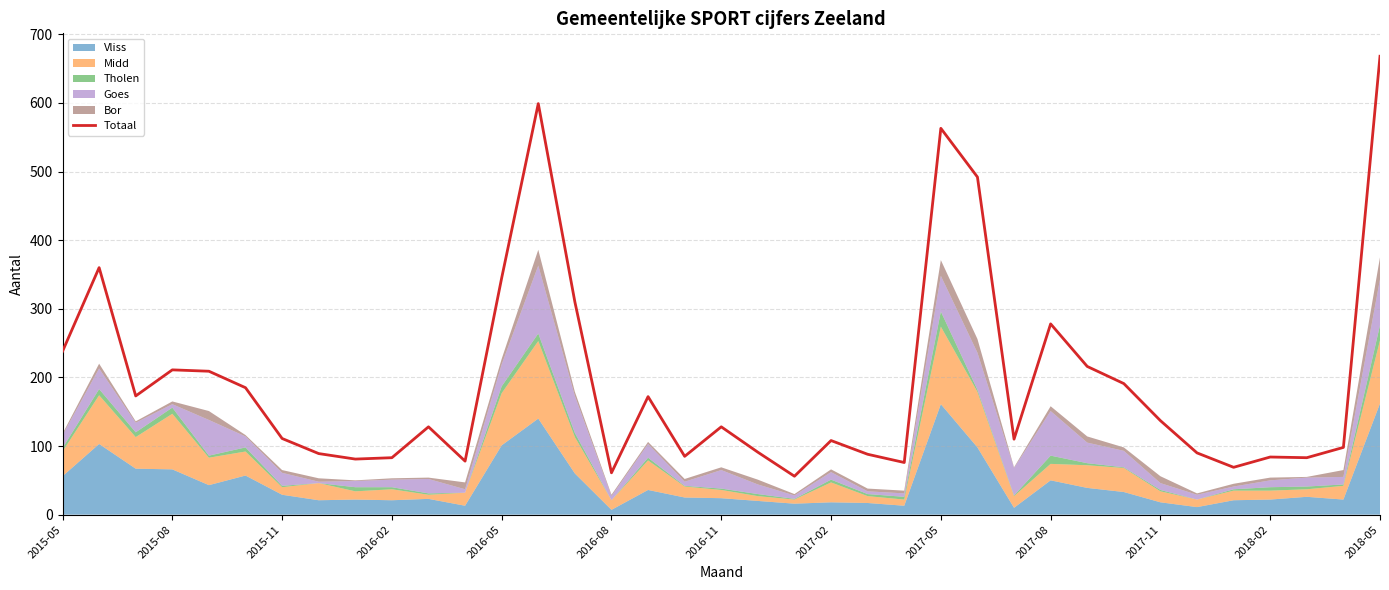

The value of Totaal at 2016-08 is 37. True or false?

False